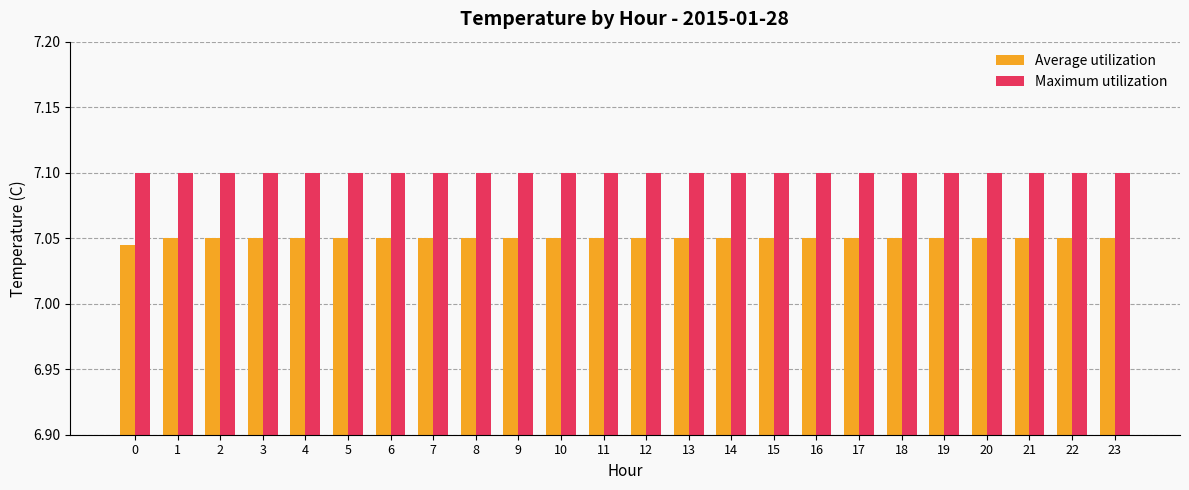

The value of Maximum utilization at 19 is 7.1. True or false?

True